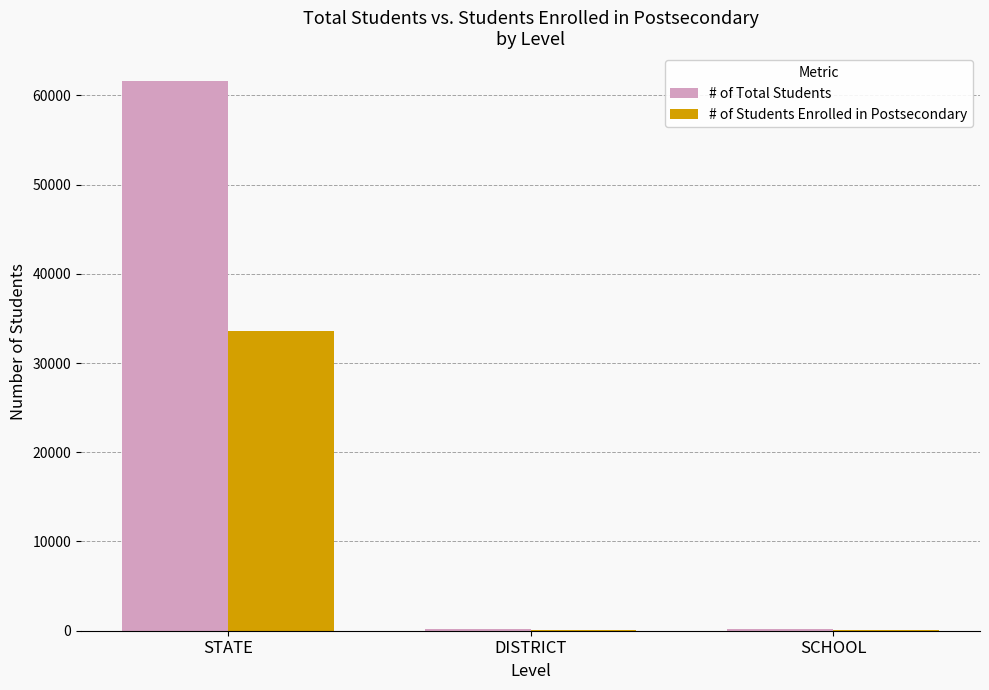

What are all the series names shown in the legend?

# of Total Students, # of Students Enrolled in Postsecondary